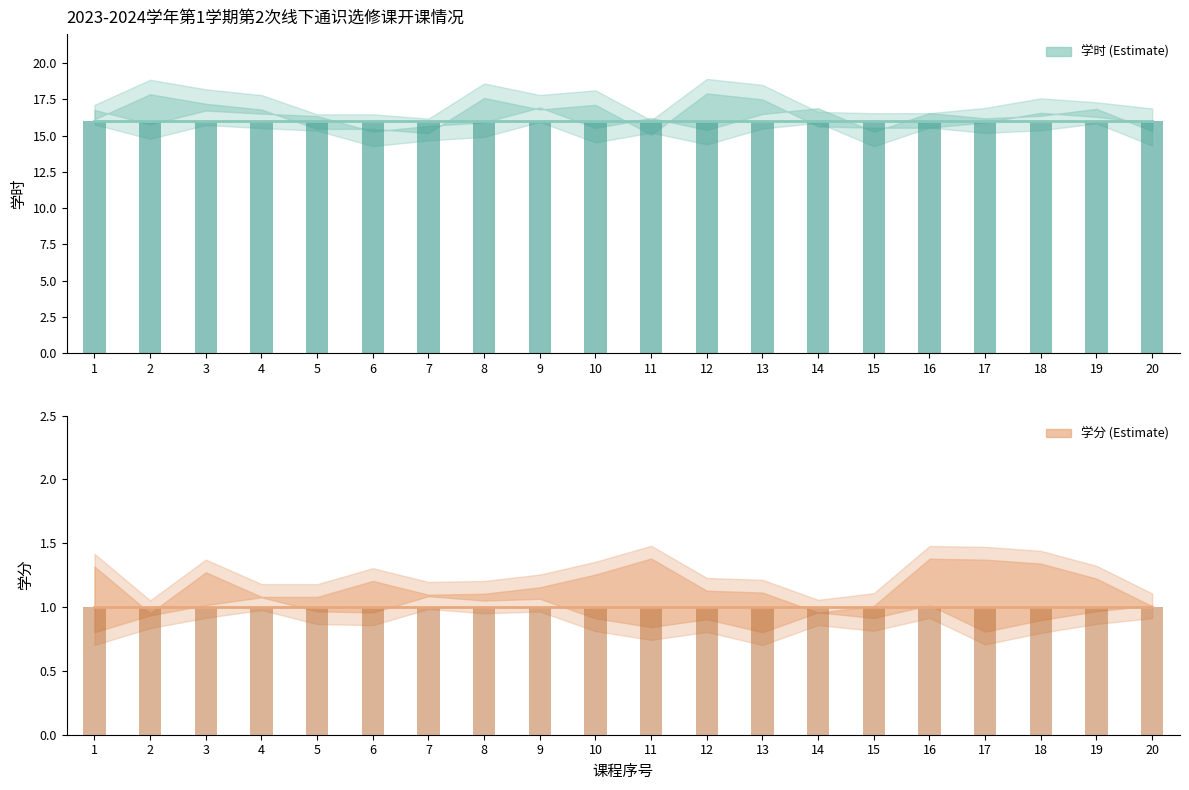

At which category is the sum across all series the highest?

1